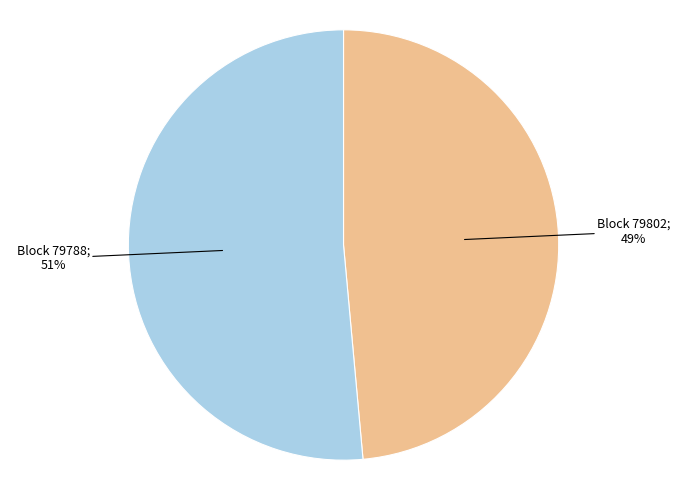

To the nearest percent, what is the average slice percentage?

50%